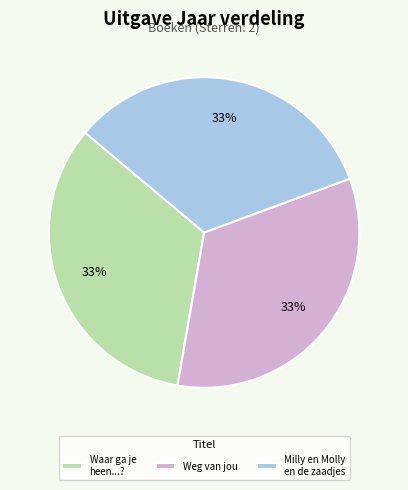

What percentage is the Waar ga je heen...? slice, to the nearest percent?

33%